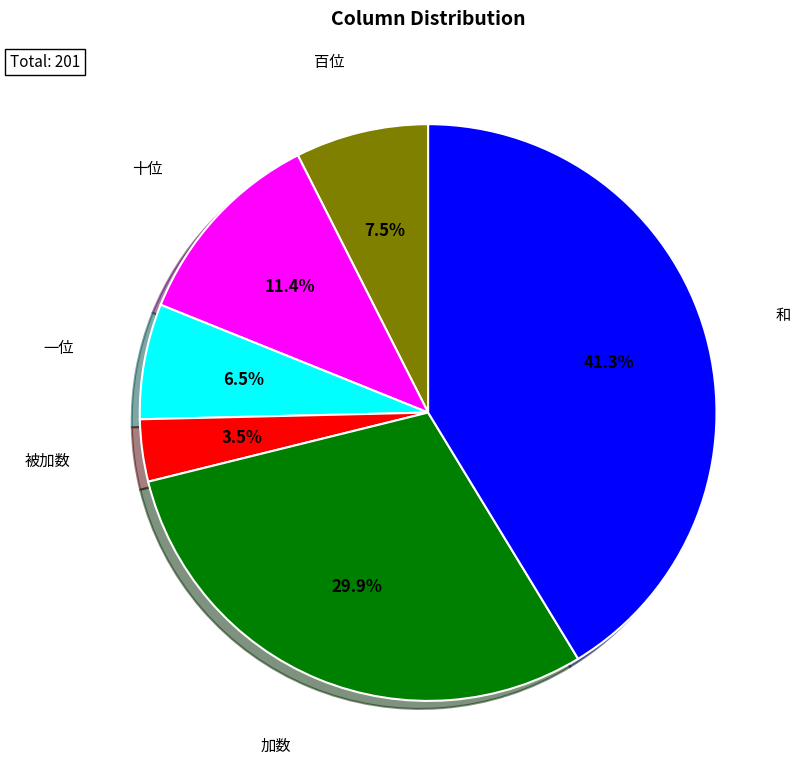

How many segments does this pie chart have?

6